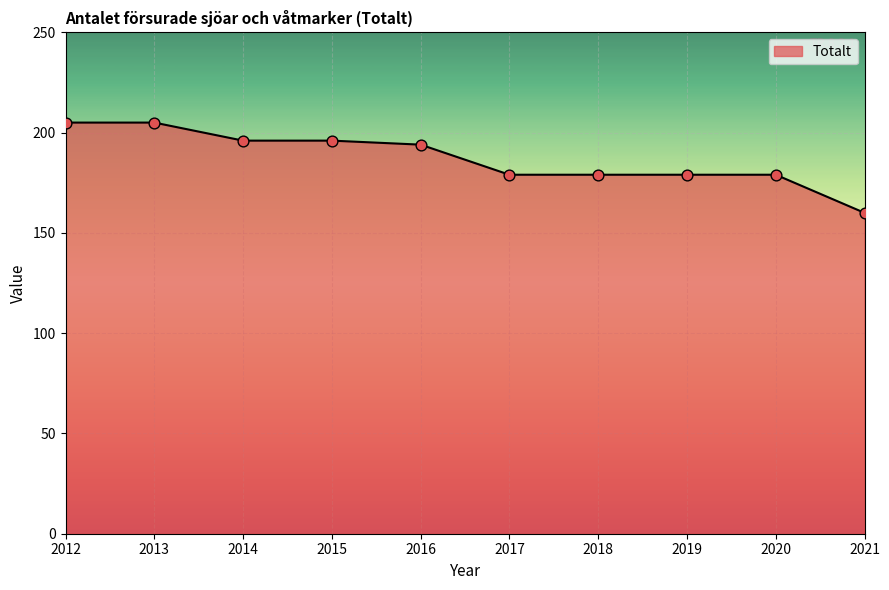

What is the change in value from 2014 to 2016?

-2